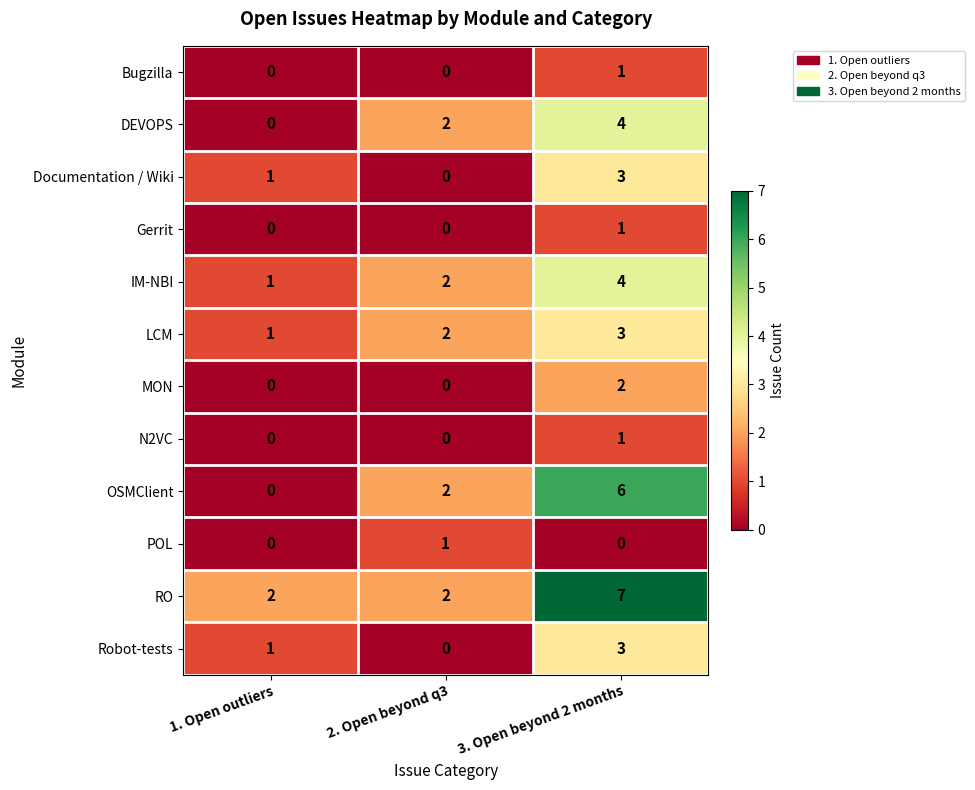

The LCM series shows 3 at 3. Open beyond 2 months. True or false?

True